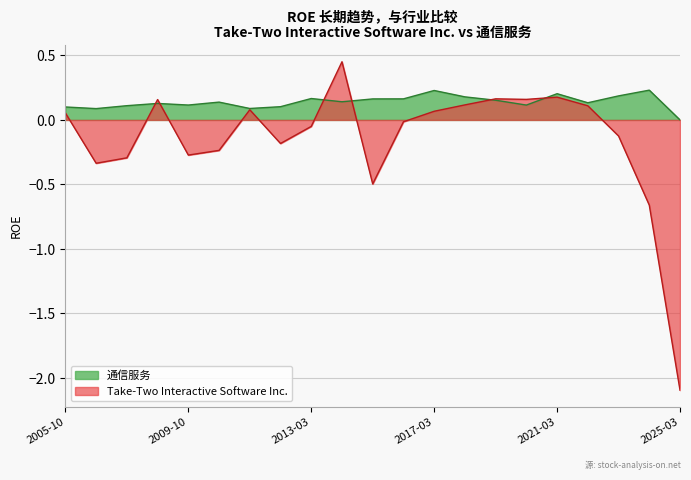

Reading right to left, extract all data points from this chart.

Take-Two Interactive Software Inc.: 2025-03=-2.1	2024-03=-0.7	2023-03=-0.1	2022-03=0.1	2021-03=0.2	2020-03=0.2	2019-03=0.2	2018-03=0.1	2017-03=0.1	2016-03=-0.0	2015-03=-0.5	2014-03=0.5	2013-03=-0.1	2012-03=-0.2	2011-03=0.1	2010-03=-0.2	2009-10=-0.3	2008-10=0.2	2007-10=-0.3	2006-10=-0.3	2005-10=0.1
通信服务: 2025-03=0.0	2024-03=0.2	2023-03=0.2	2022-03=0.1	2021-03=0.2	2020-03=0.1	2019-03=0.2	2018-03=0.2	2017-03=0.2	2016-03=0.2	2015-03=0.2	2014-03=0.1	2013-03=0.2	2012-03=0.1	2011-03=0.1	2010-03=0.1	2009-10=0.1	2008-10=0.1	2007-10=0.1	2006-10=0.1	2005-10=0.1